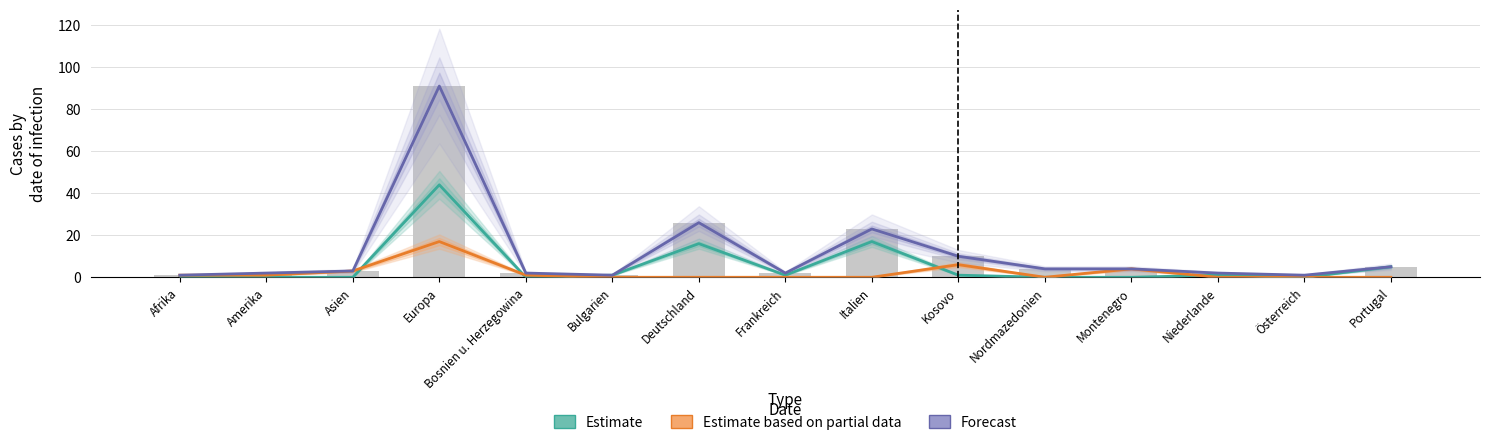

At which category is the sum across all series the highest?

Europa